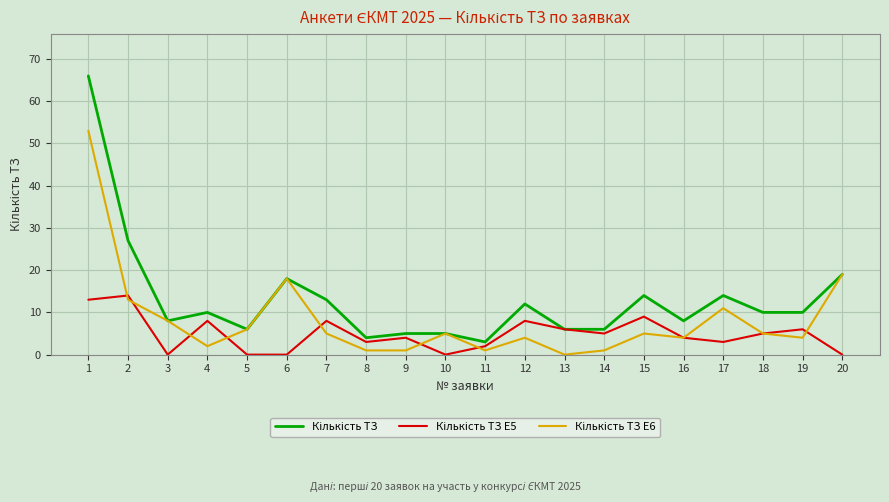

What is the maximum value shown in the chart?

66